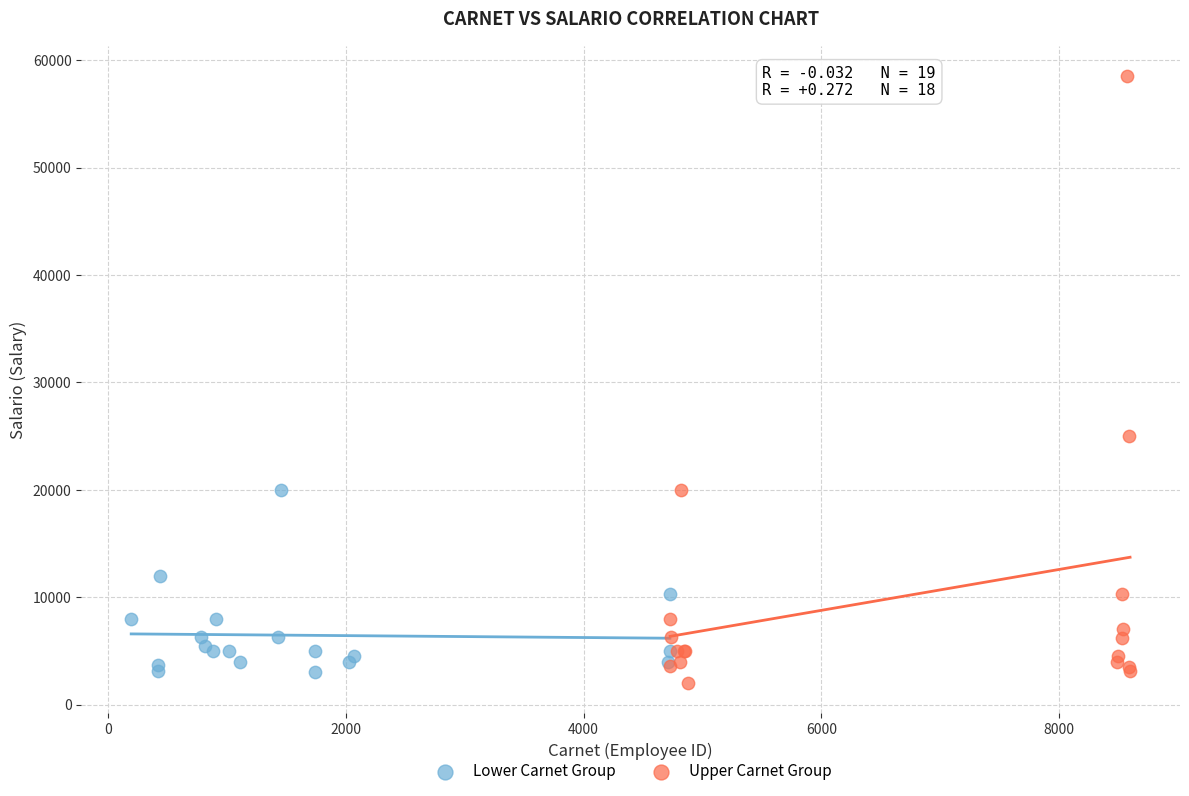

Which series has the widest spread of Y values?

Upper Carnet Group